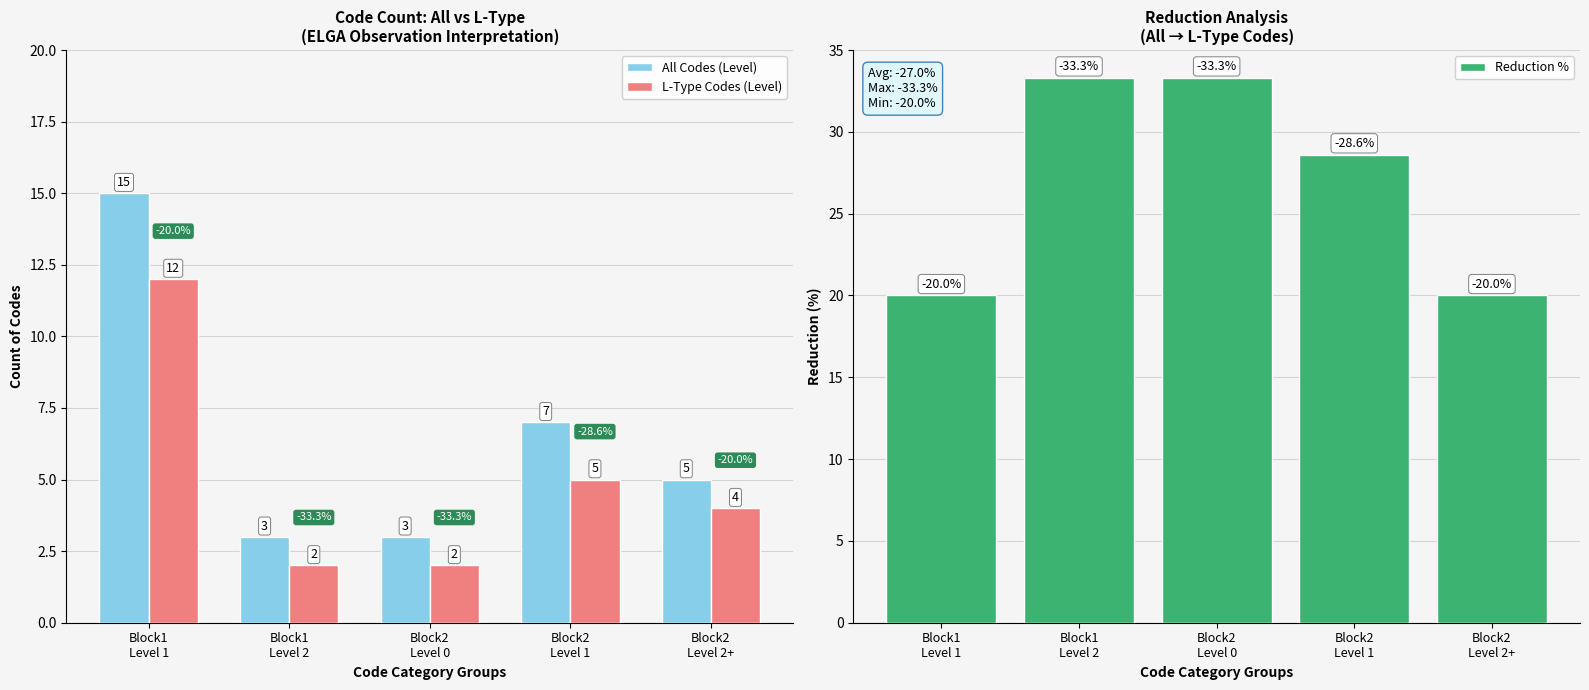

How many data points in Reduction % are less than 28?

2